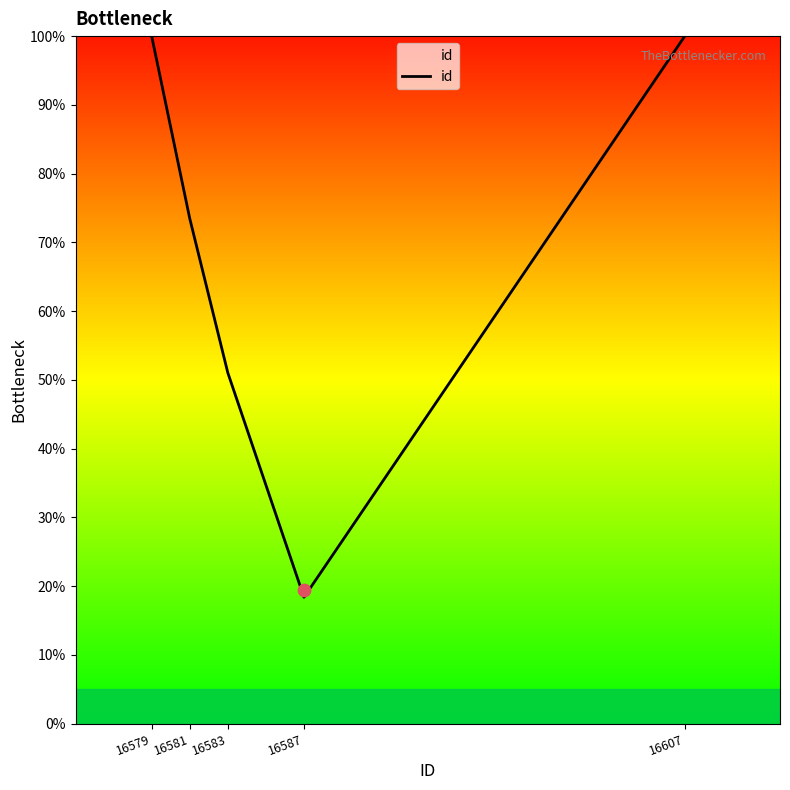

What is the change in value from 16581 to 16607?

+26.5